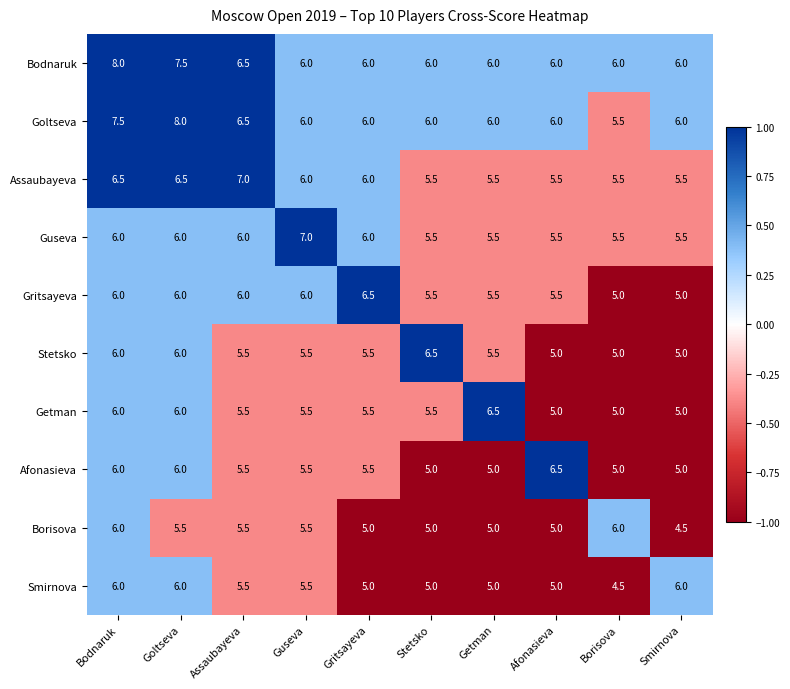

At which label does Stetsko reach its peak?

Stetsko